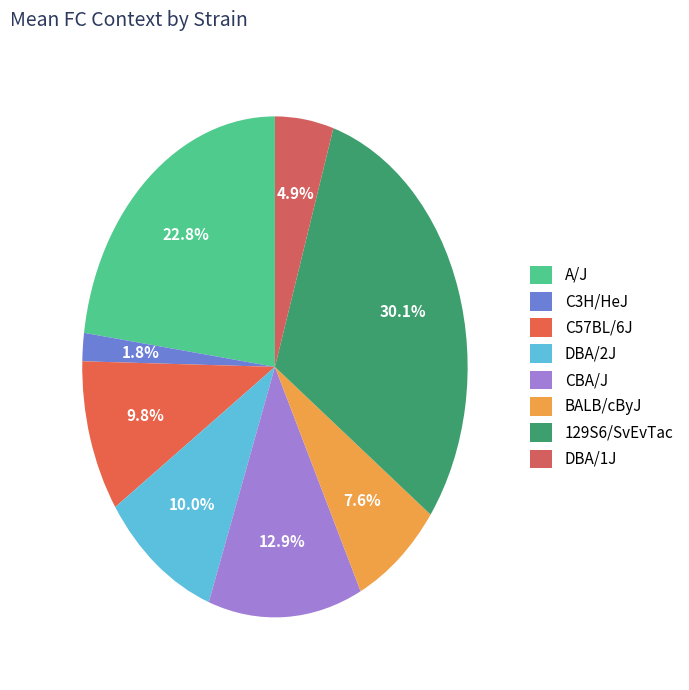

What percentage is the DBA/1J slice, to the nearest percent?

5%